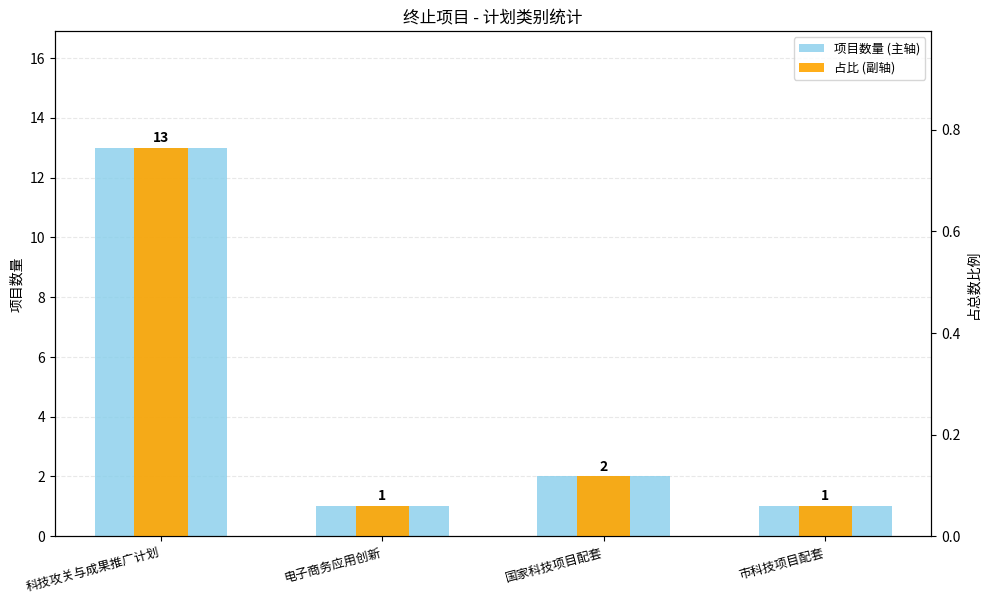

How many bars are there in total?

8